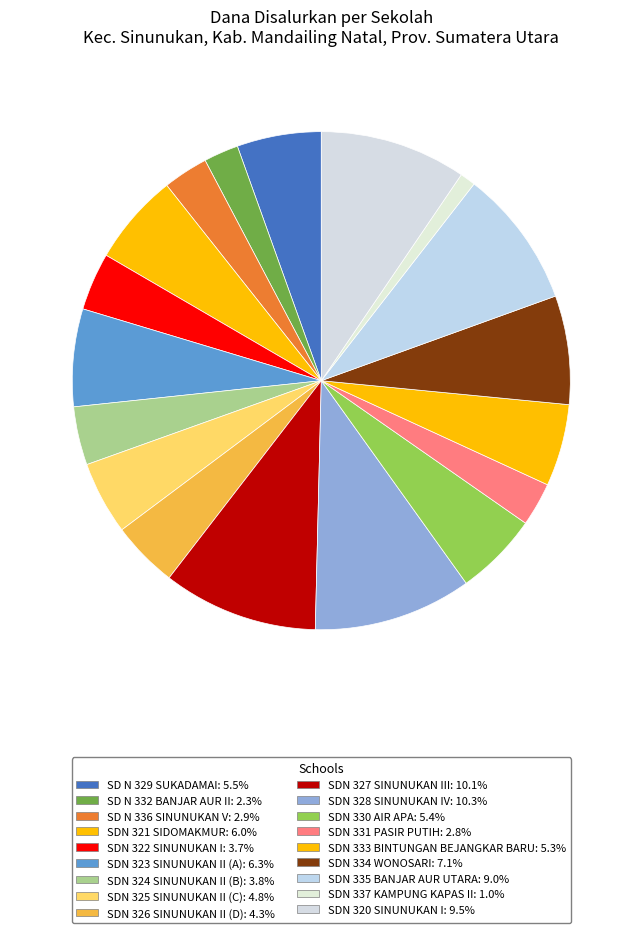

How many slices are in this pie chart?

18